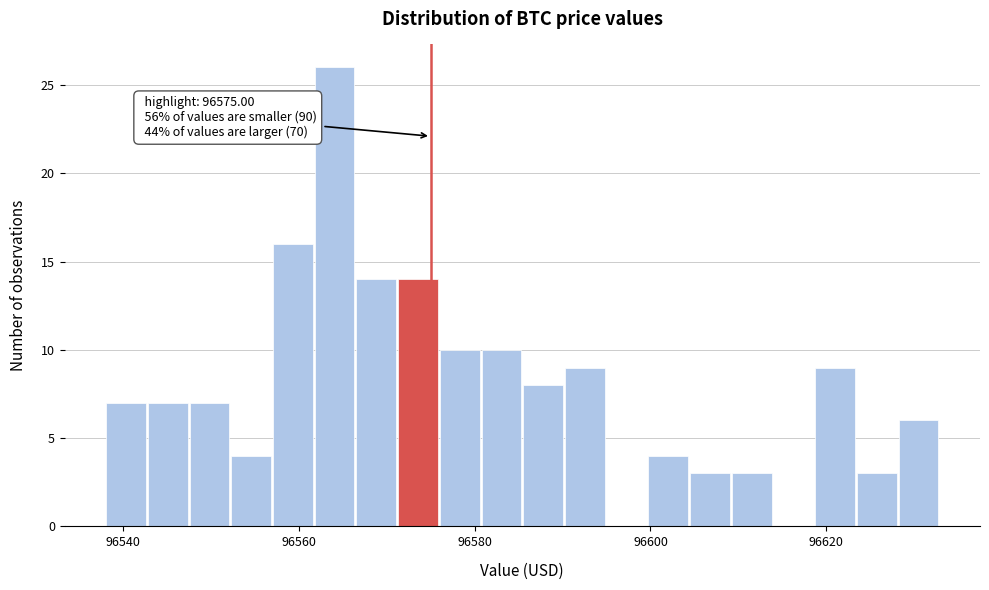

Read against the x-axis, roughly where is the centre of the tallest bar?

96564